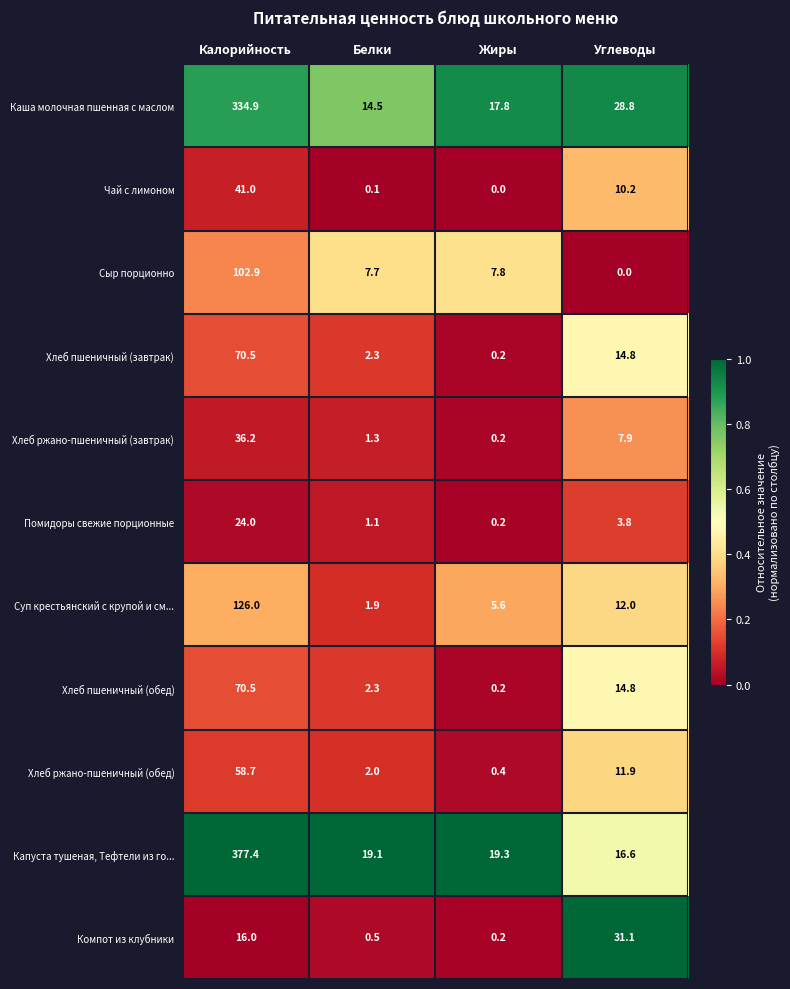

Is it true that Сыр порционно equals 1.9 at Жиры?

False